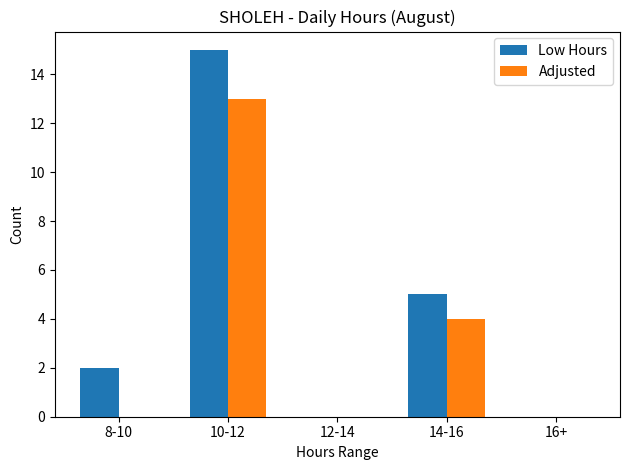

Which series changed the most between 10-12 and 12-14?

Low Hours